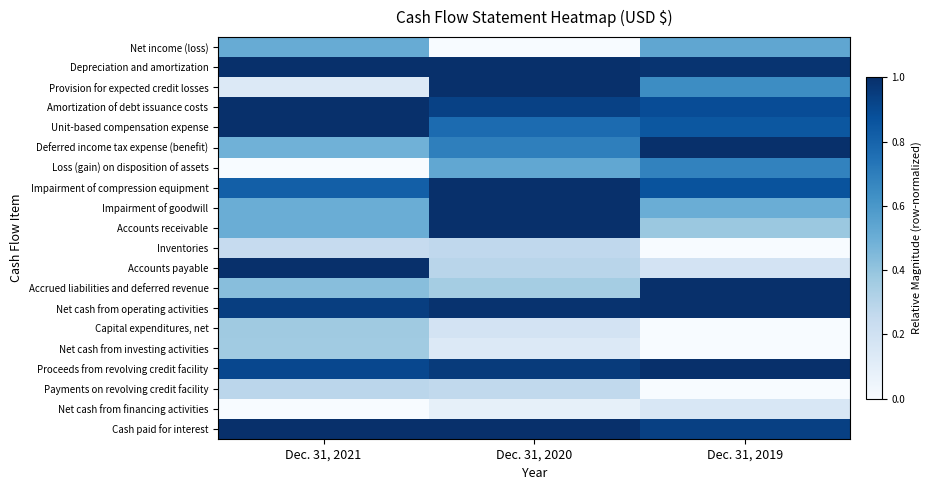

What is the total value across all series at Dec. 31, 2019?

11.6